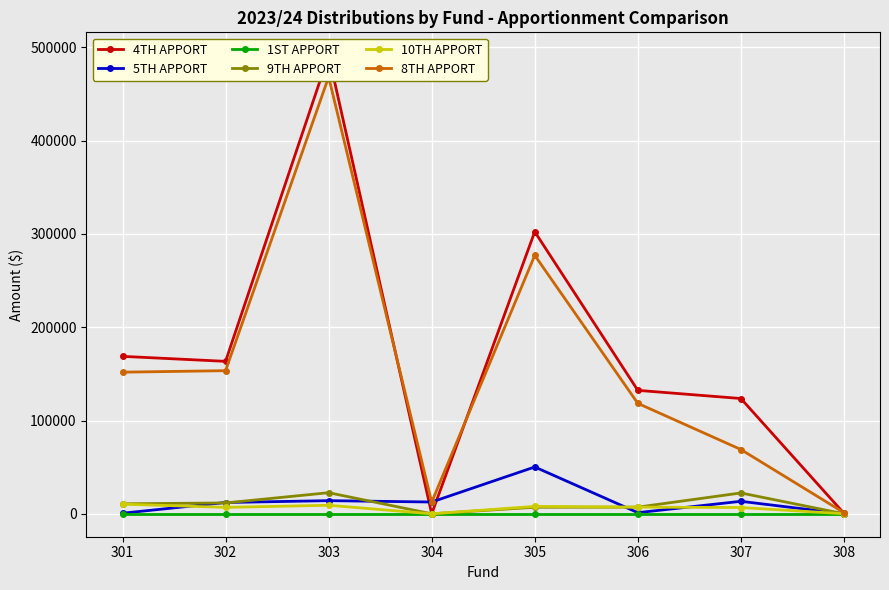

What is the total value across all series at 303?

1005639.2